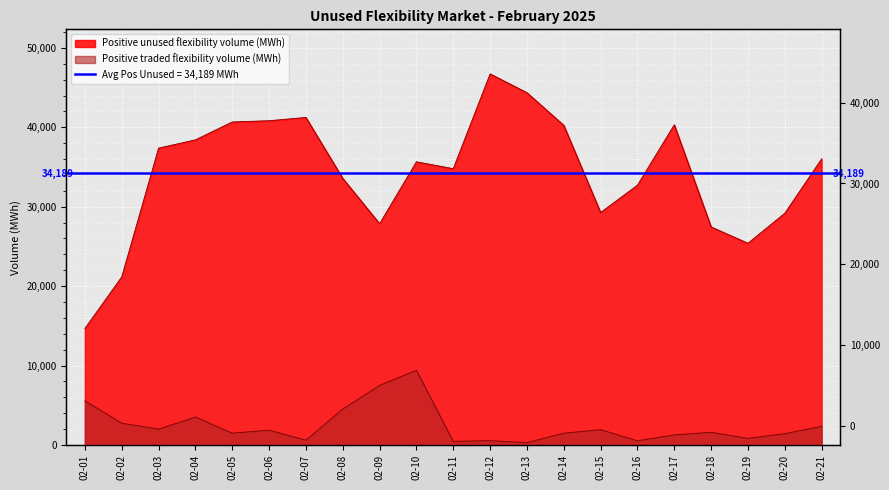

How many values in the Positive traded flexibility volume (MWh) series exceed 1599?

11